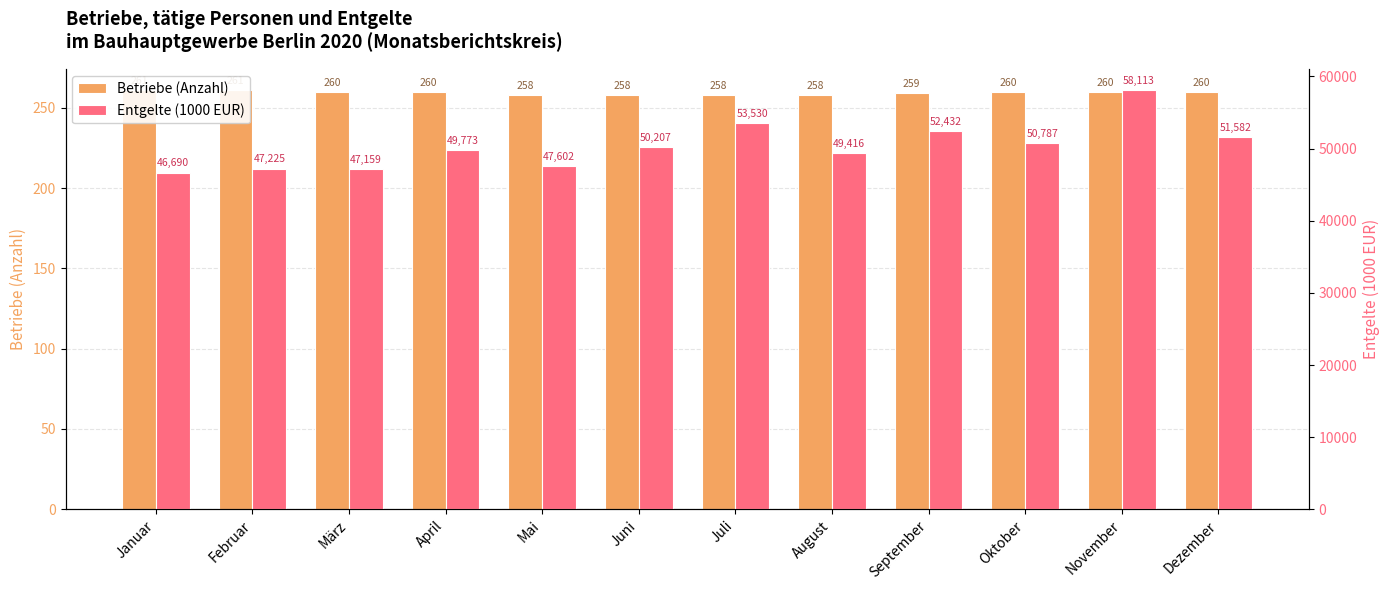

What is the spread (max minus min) of values at April?

49513